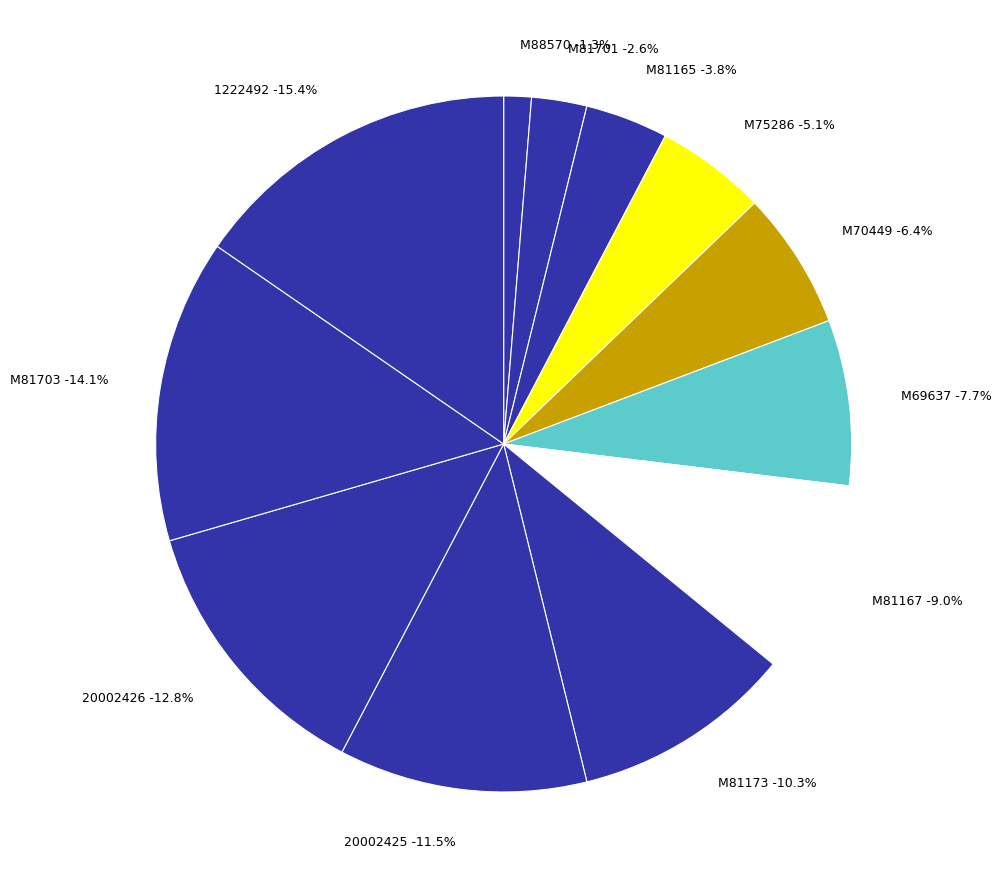

Rank the categories by value from lowest to highest.

M88570, M81701, M81165, M75286, M70449, M69637, M81167, M81173, 20002425, 20002426, M81703, 1222492